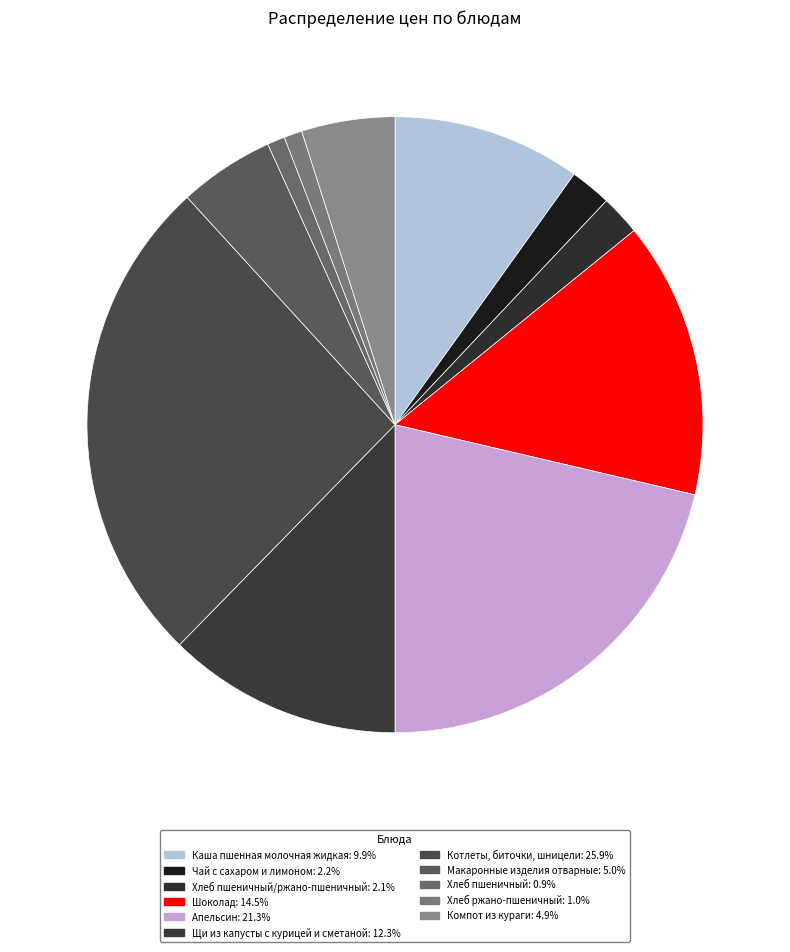

Count the number of slices in the pie.

11